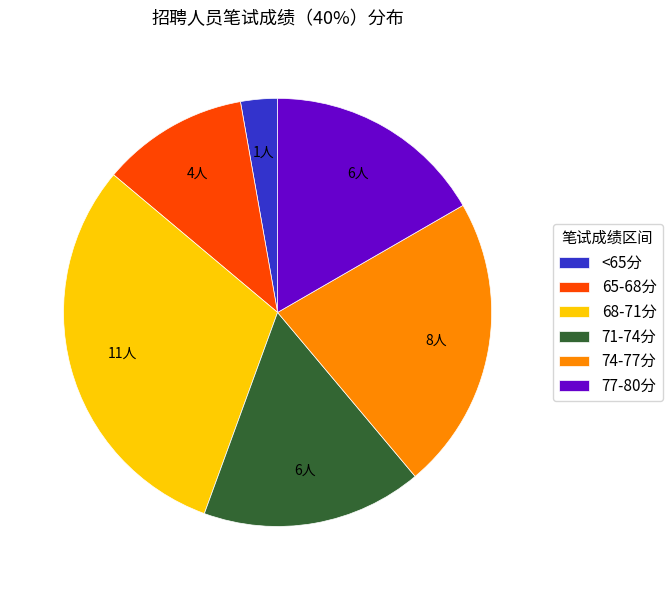

Is the sum of 74-77分 and 65-68分 greater than half?

No